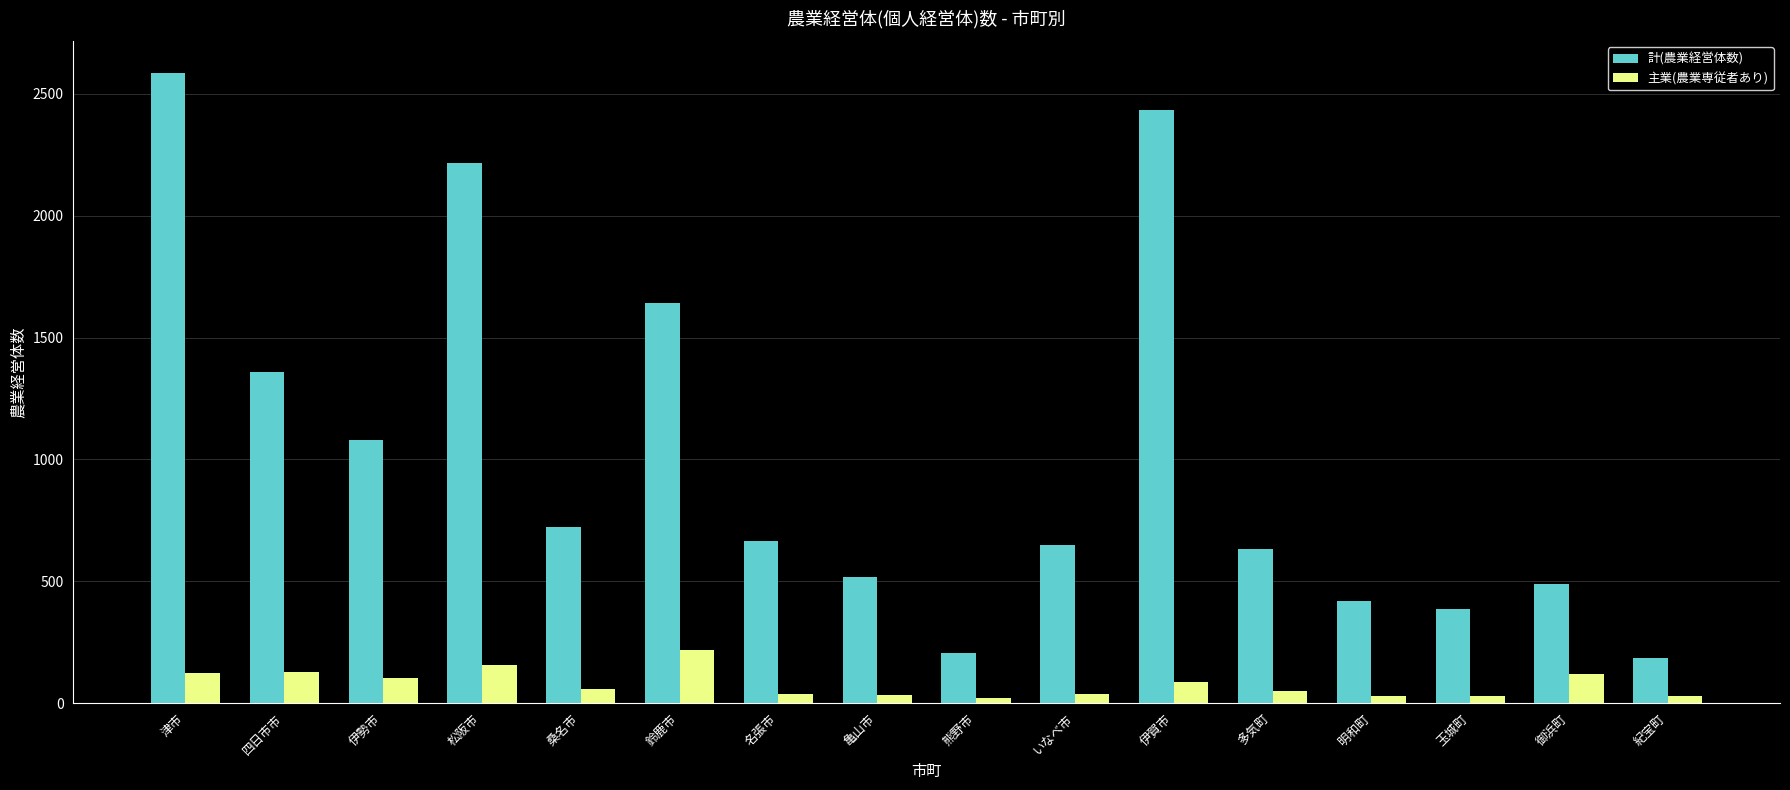

At how many categories does at least one series exceed 2046?

3